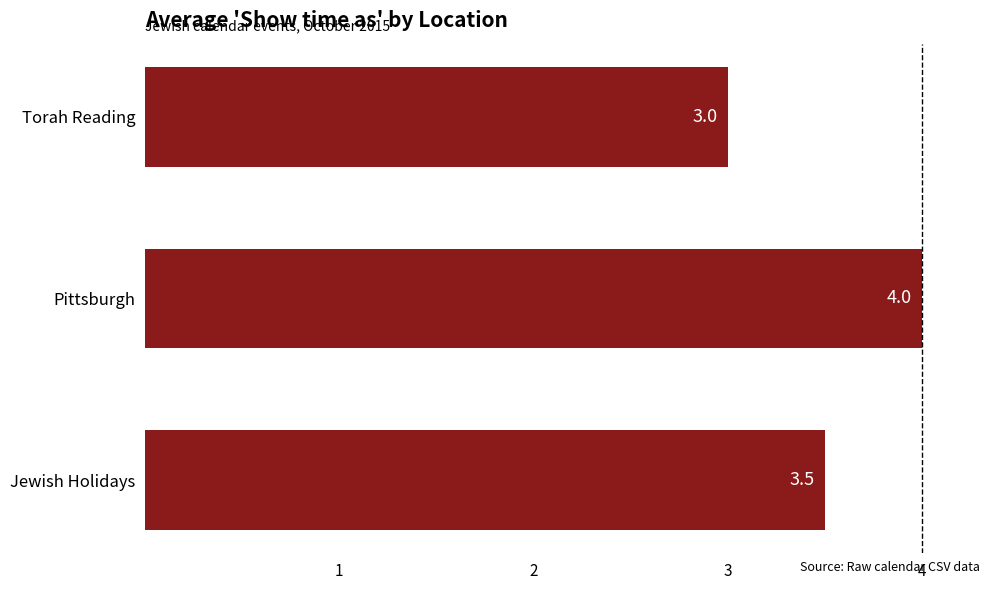

At which category does the chart reach its peak across all series?

Pittsburgh